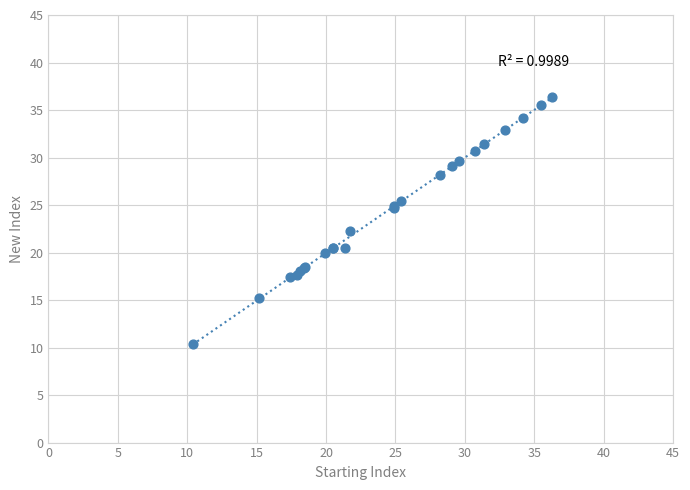

What Y value in the scatter plot is closest to 23?

22.3